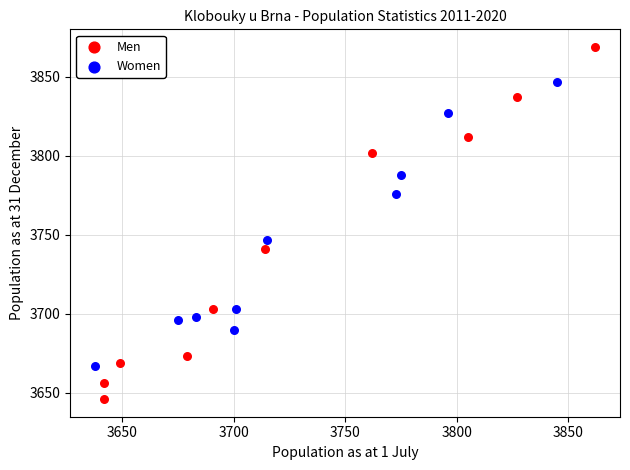

Which series contains the highest Y value?

Men